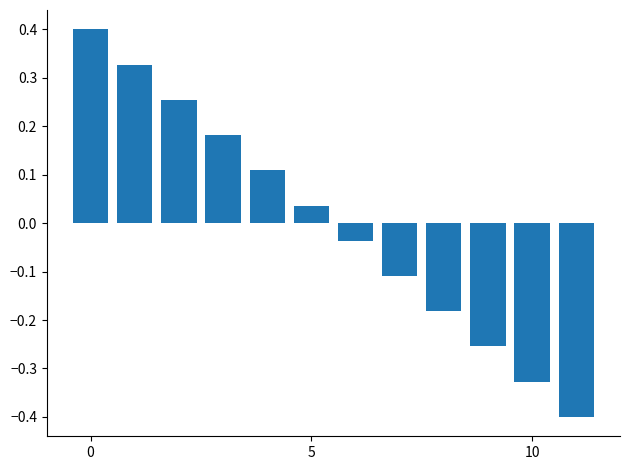

What is the difference between the second highest and minimum values?

0.7